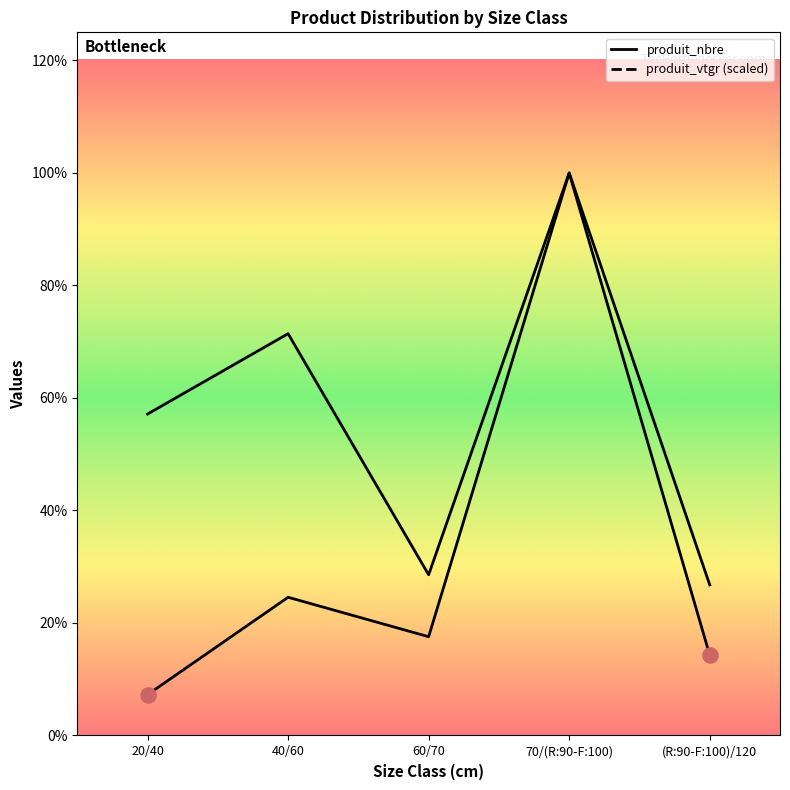

What are all the series names shown in the legend?

produit_nbre, produit_vtgr